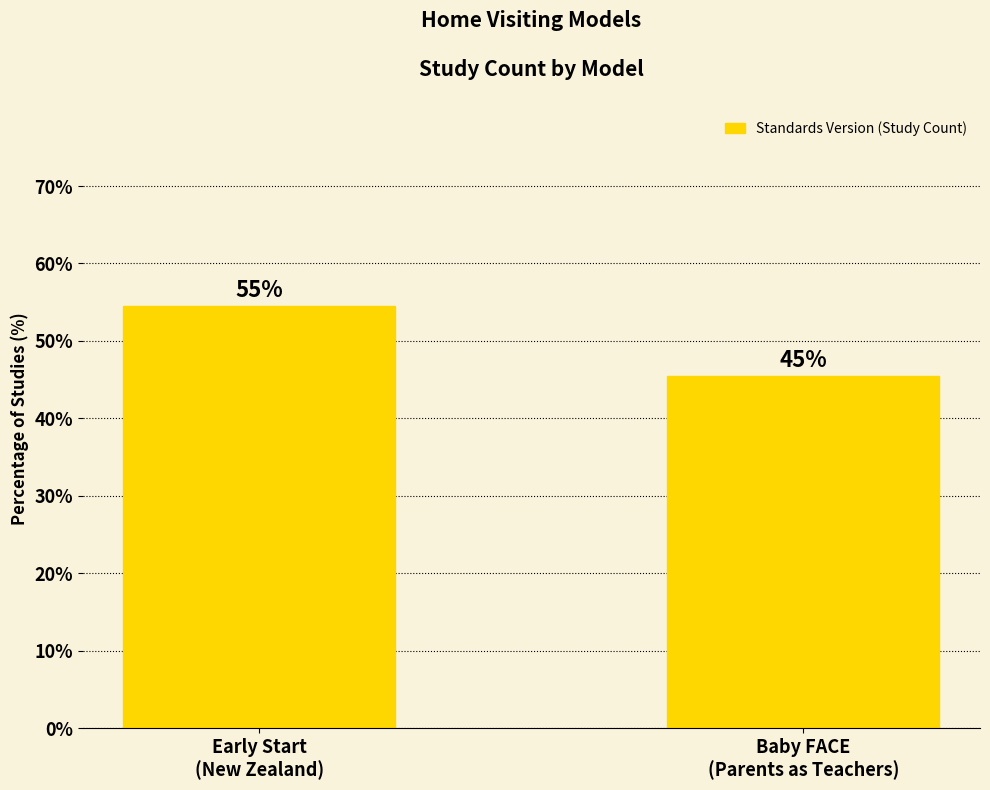

How many bars are there in total?

2